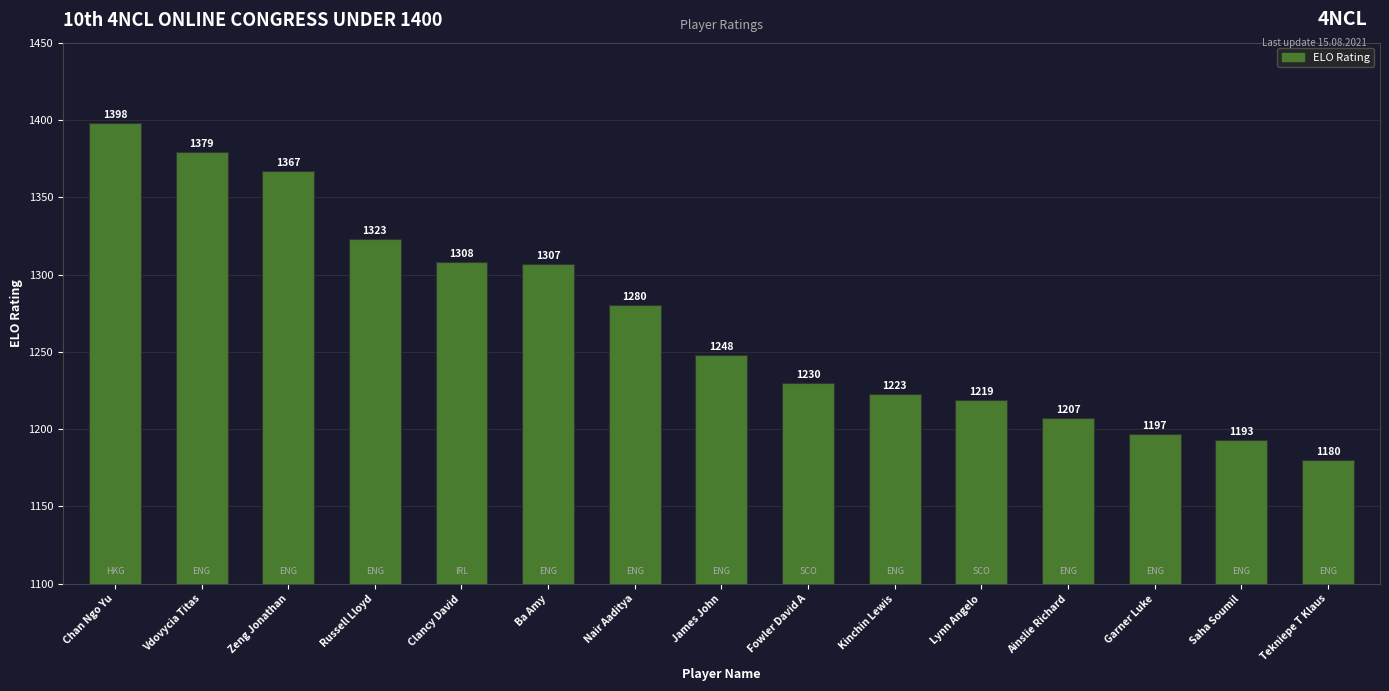

What is the label of the 11th bar from the right?

Clancy David